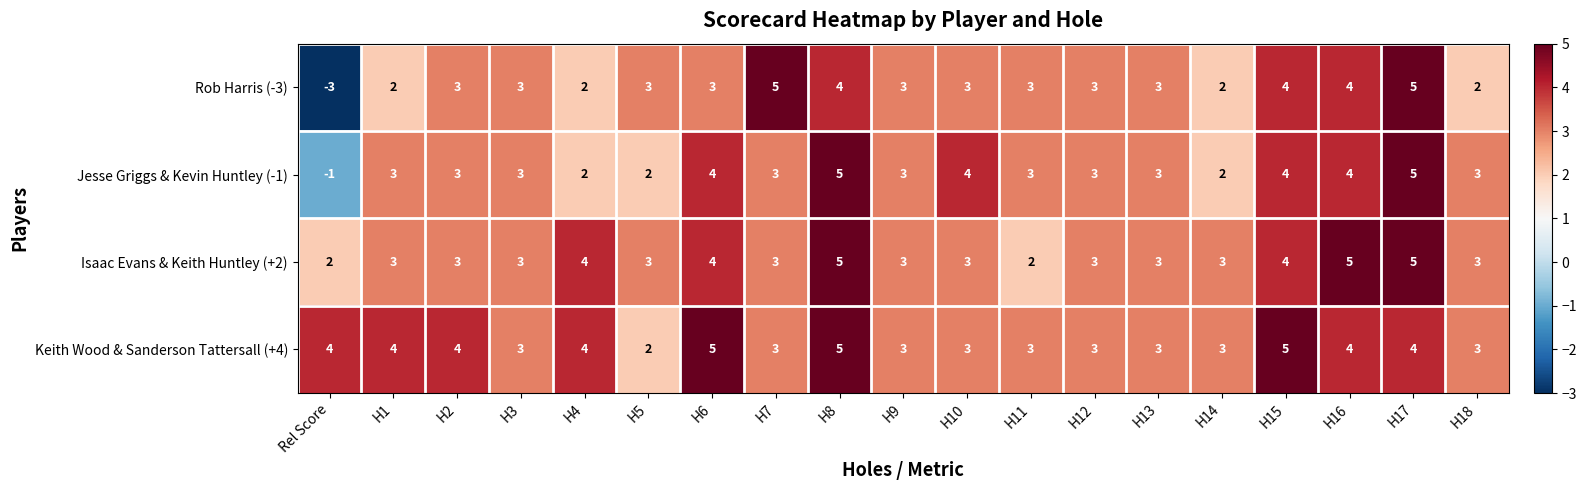

What value does the Jesse Griggs & Kevin Huntley (-1) series have at H13?

3